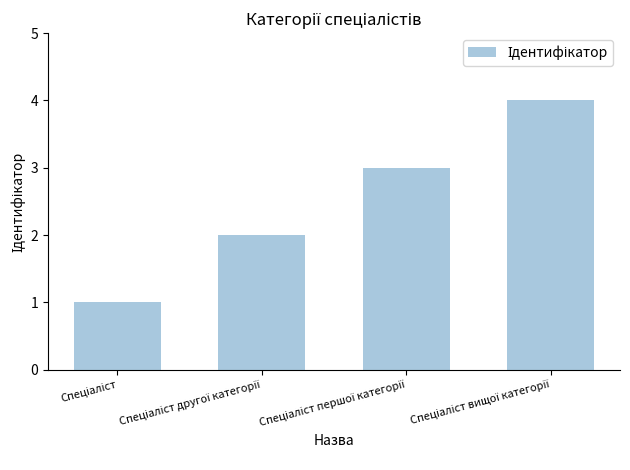

What is the difference between the second highest and second lowest values?

1